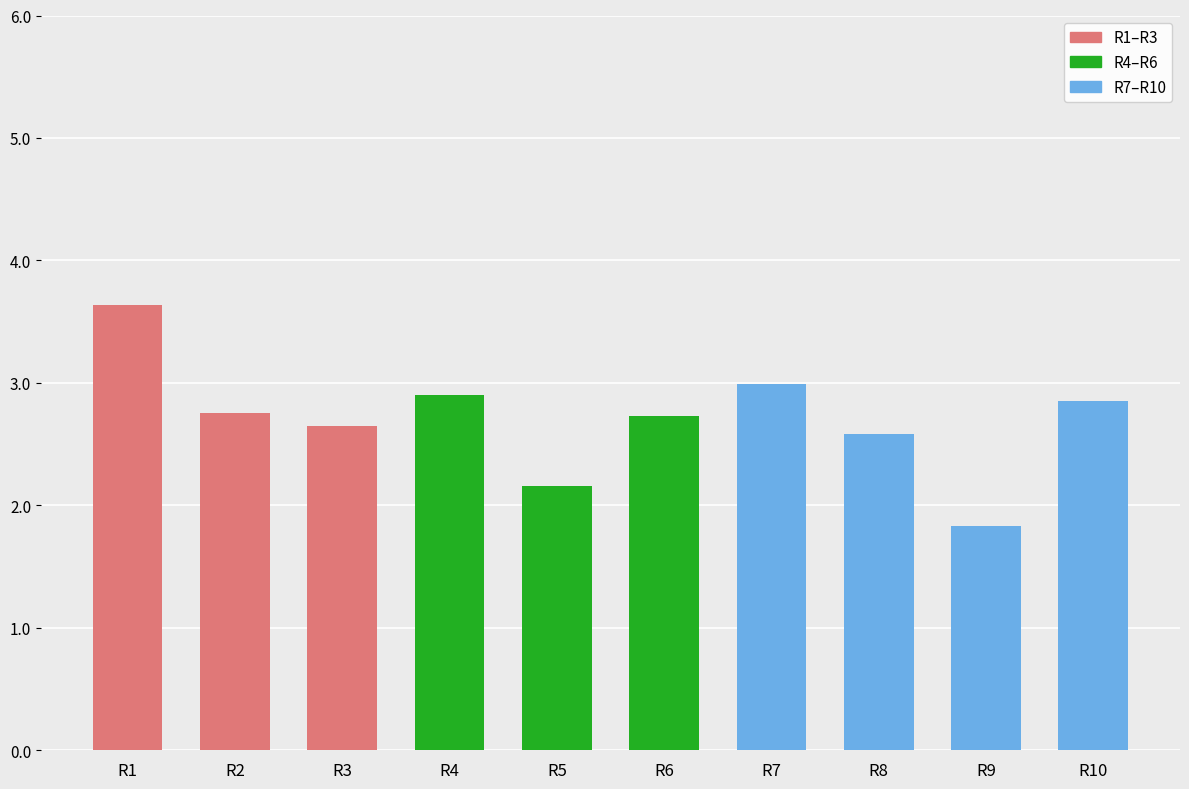

The value at R7 is 4.4. True or false?

False